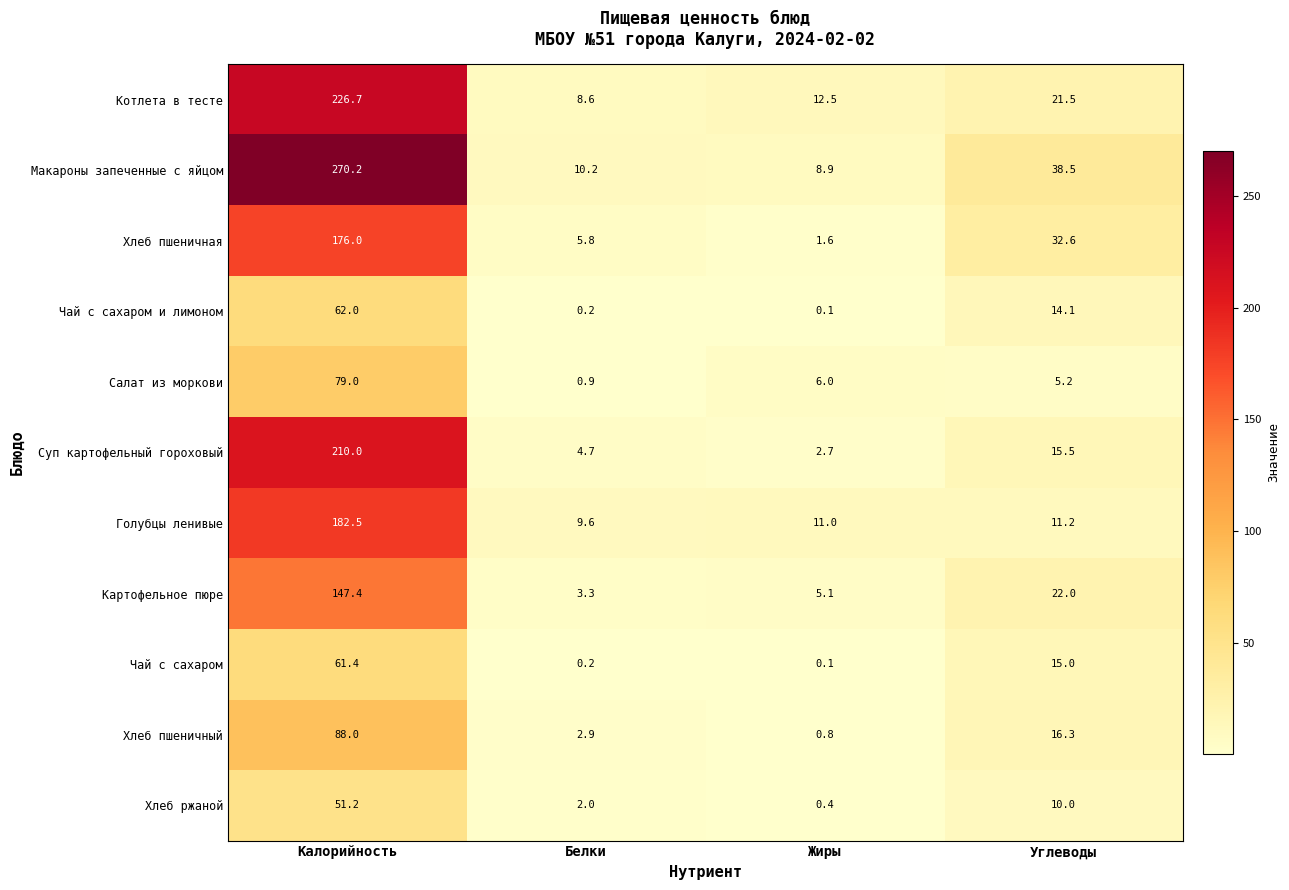

What is the maximum value shown in the chart?

270.2